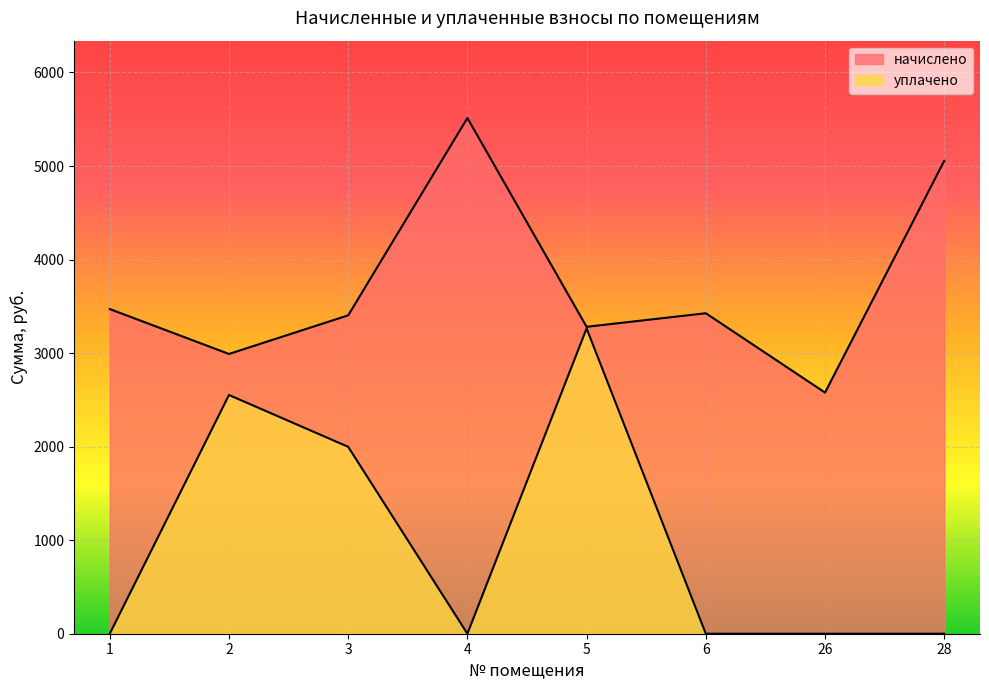

At which label does начислено first exceed 3426?

1